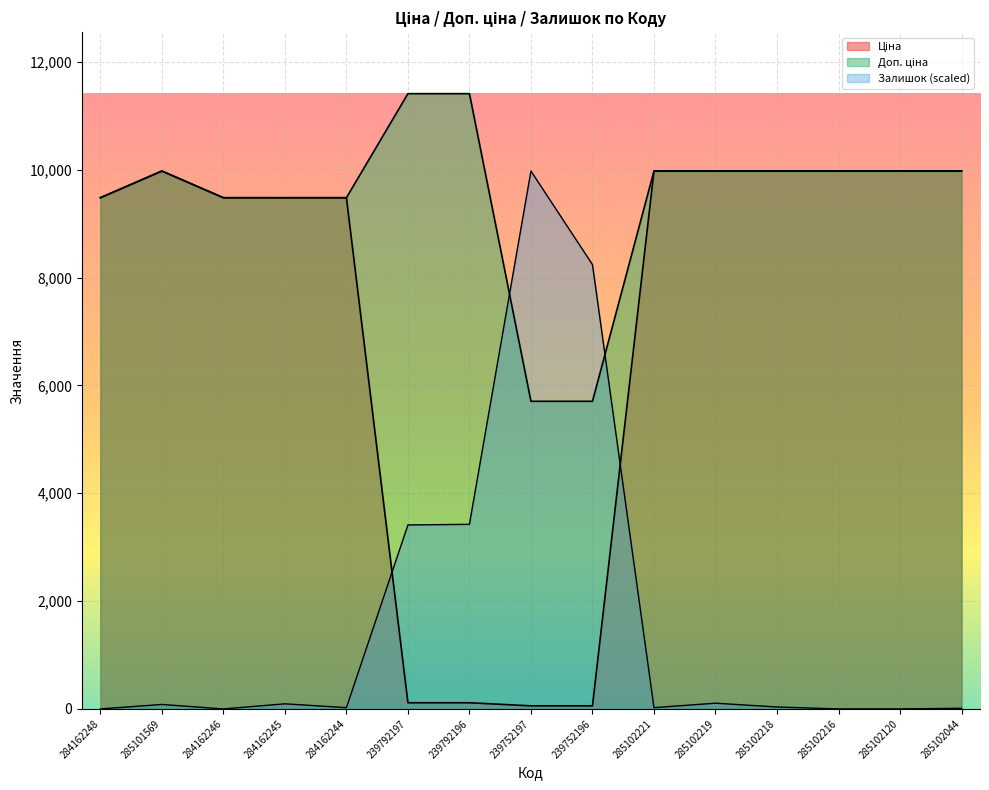

What is the label of the 6th point from the left?

239792197